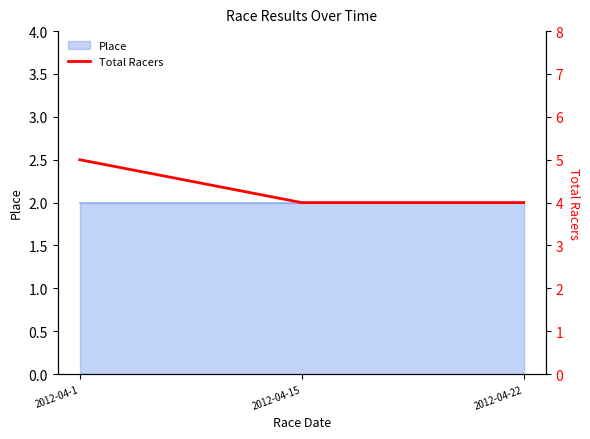

At which label is the value closest to 4?

2012-04-15